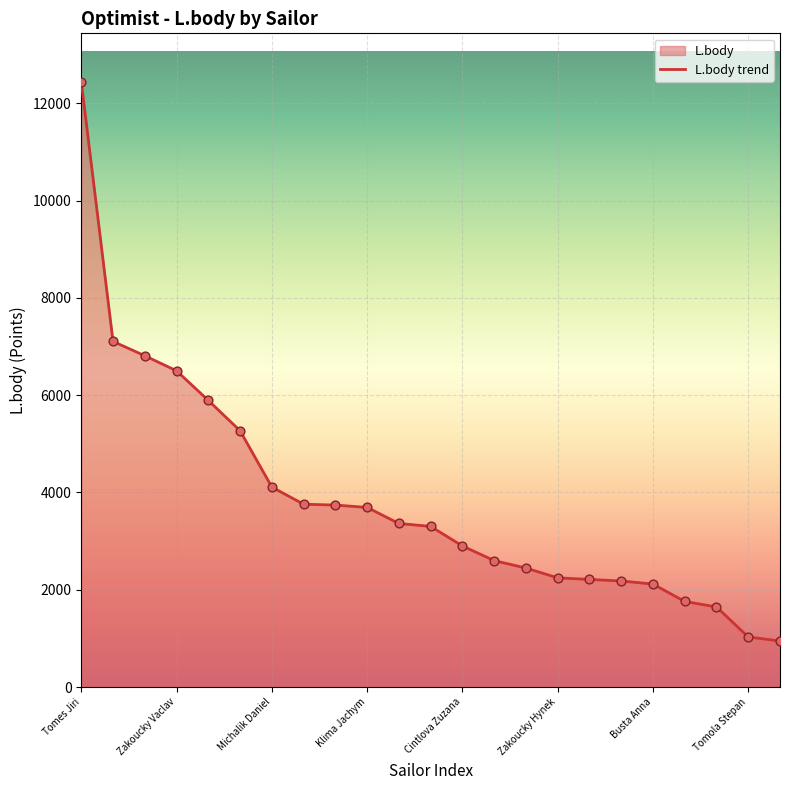

What is the smallest value displayed?

947